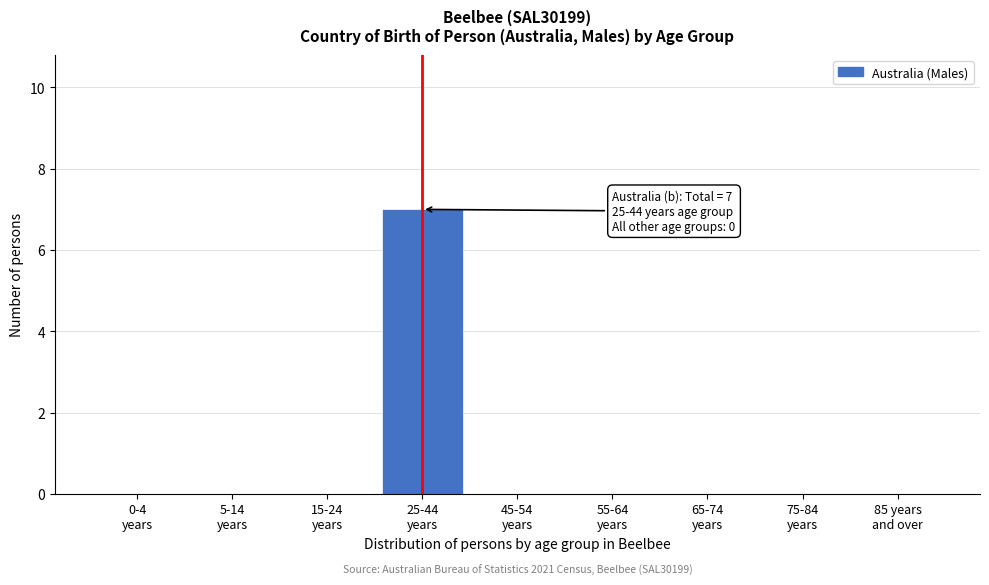

How many series are shown in this chart?

1